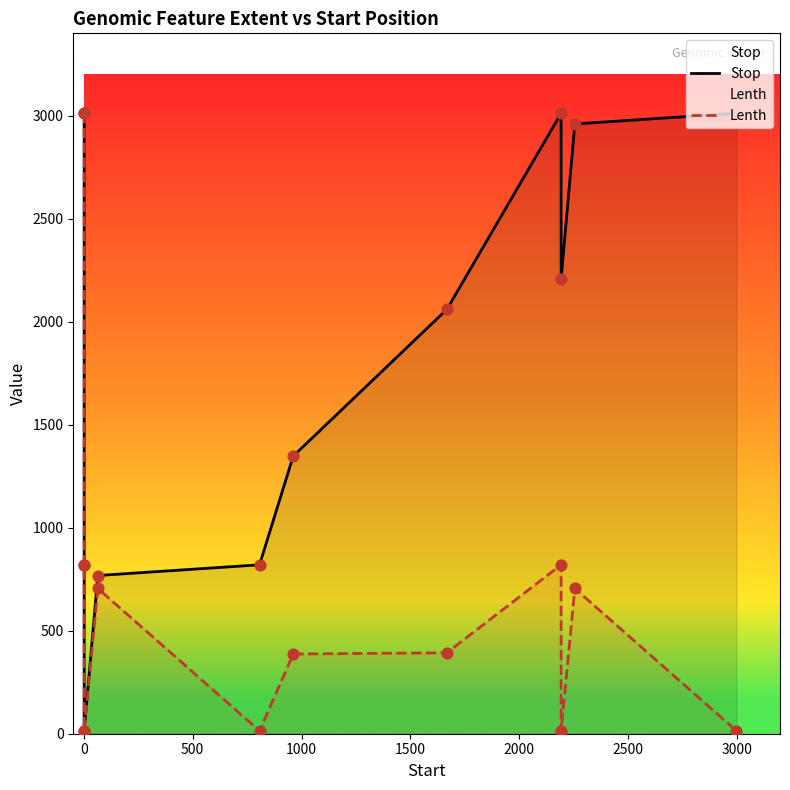

Which series has the largest total across all categories?

Stop